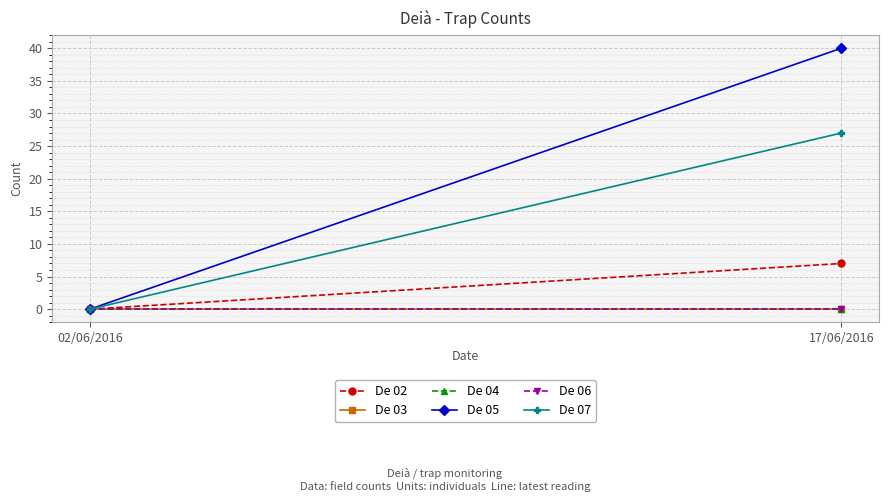

Reading left to right, extract all data points from this chart.

De 02: 02/06/2016=0	17/06/2016=7
De 03: 02/06/2016=0	17/06/2016=0
De 04: 02/06/2016=0	17/06/2016=0
De 05: 02/06/2016=0	17/06/2016=40
De 06: 02/06/2016=0	17/06/2016=0
De 07: 02/06/2016=0	17/06/2016=27